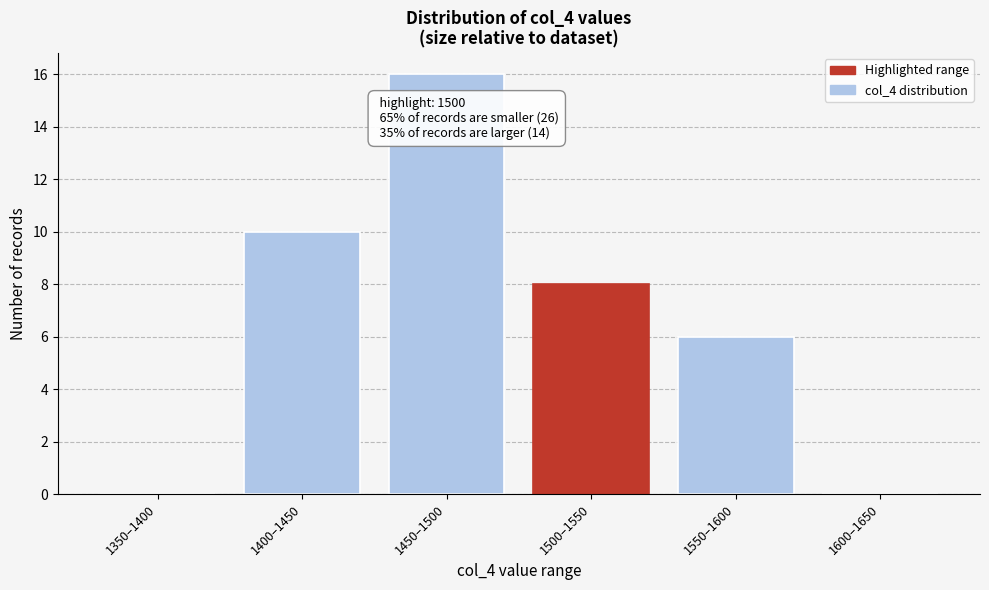

Reading left to right, extract all data points from this chart.

1350–1400=0	1400–1450=10	1450–1500=16	1500–1550=8	1550–1600=6	1600–1650=0